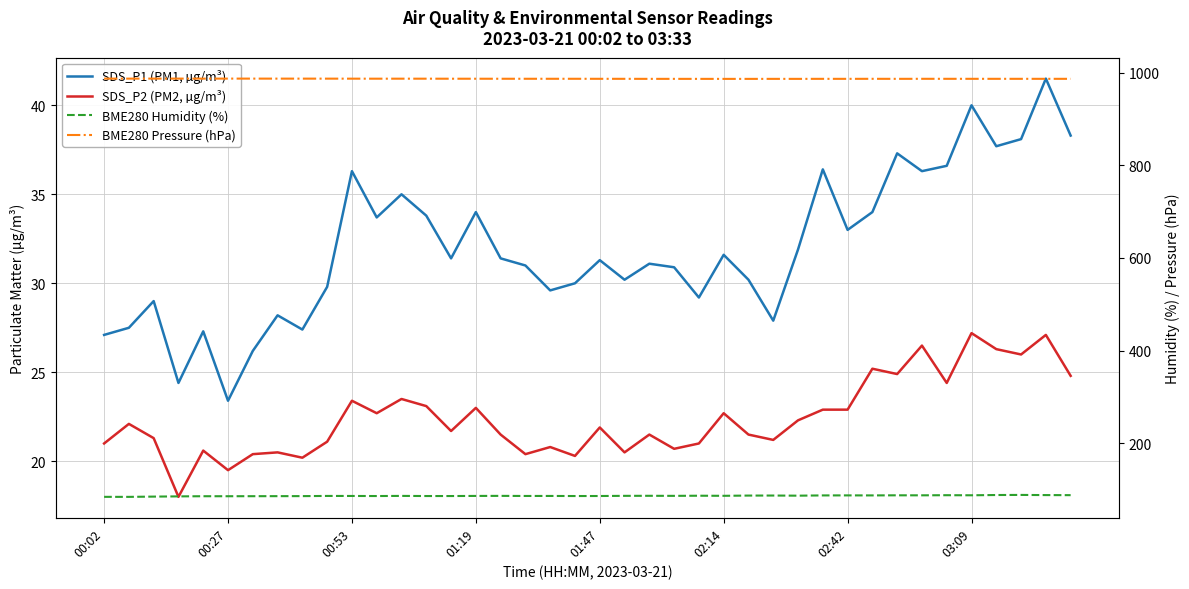

Which has a higher value, 9 or 22?

22